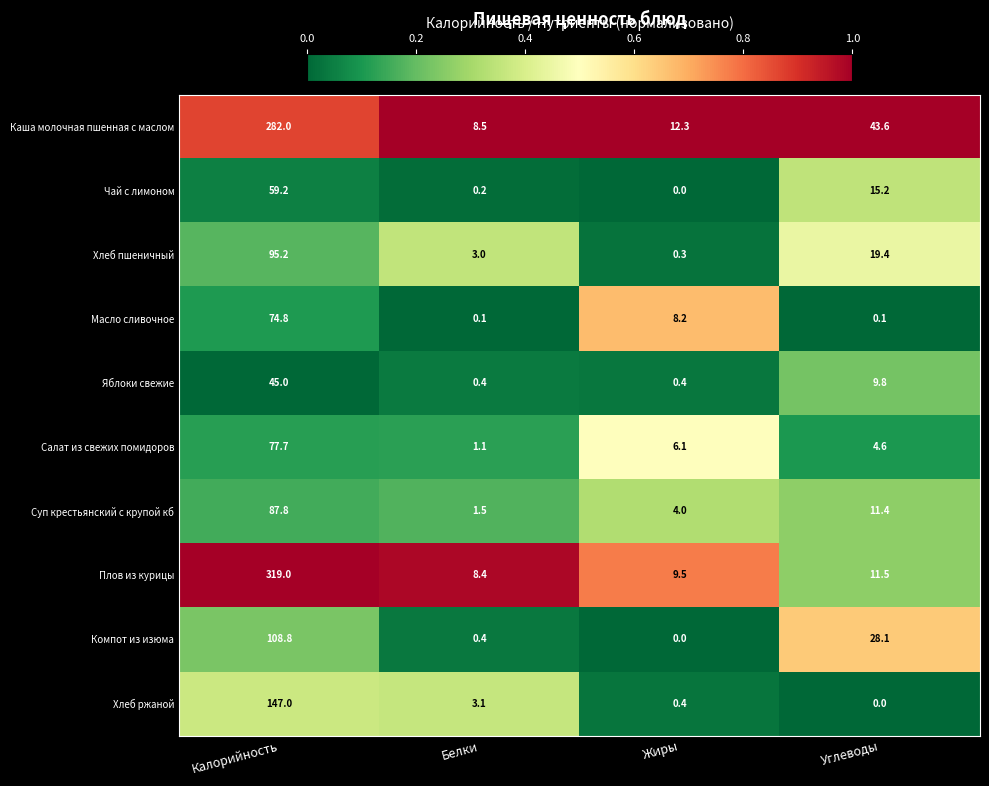

What is the difference between the Хлеб ржаной values at Жиры and Углеводы?

0.4